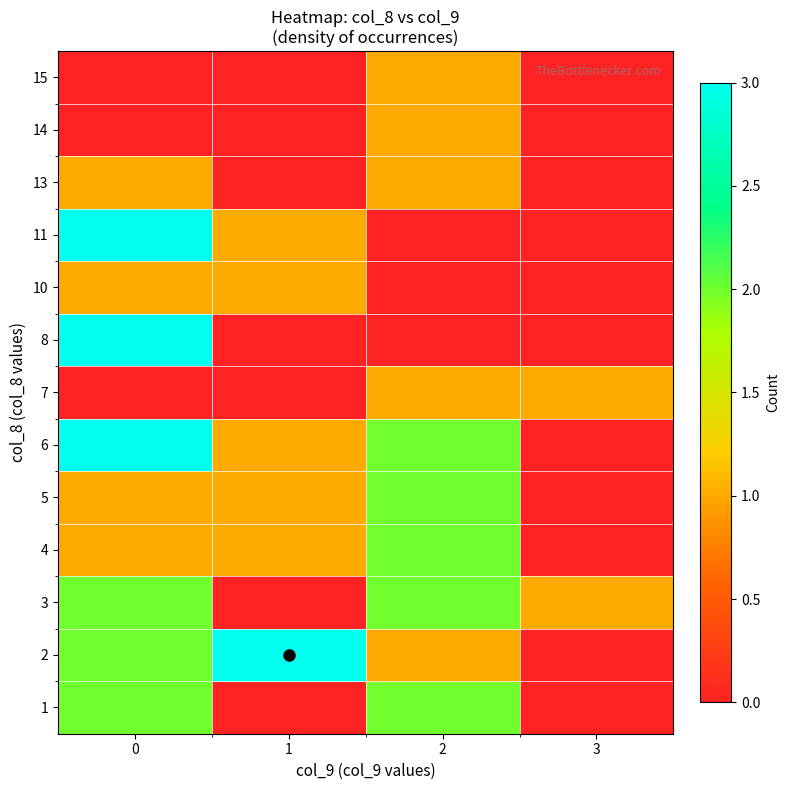

Rank the series at 3 from lowest to highest value.

1, 2, 4, 5, 6, 8, 10, 11, 13, 14, 15, 3, 7